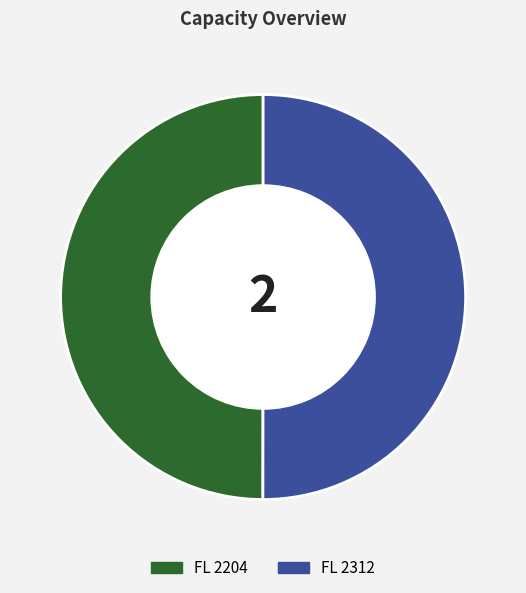

Is the sum of FL 2312 and FL 2204 greater than half?

Yes